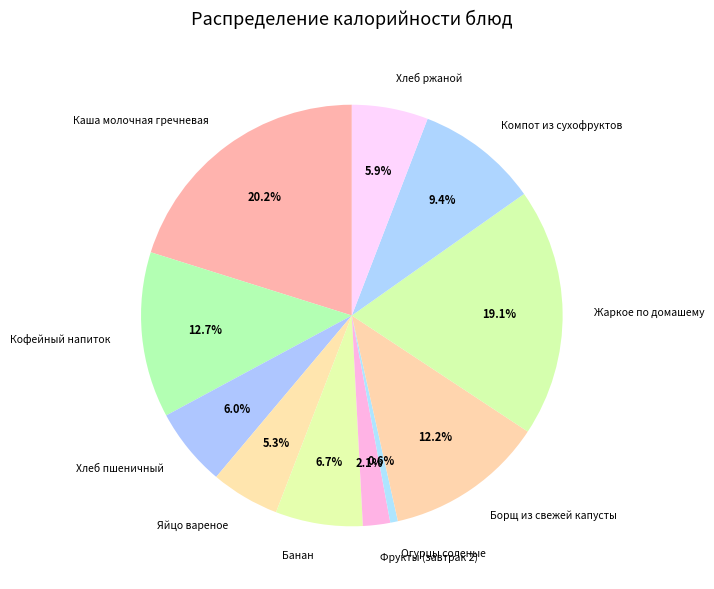

What is the ratio of the value at Хлеб ржаной to the value at Борщ из свежей капусты?

0.5